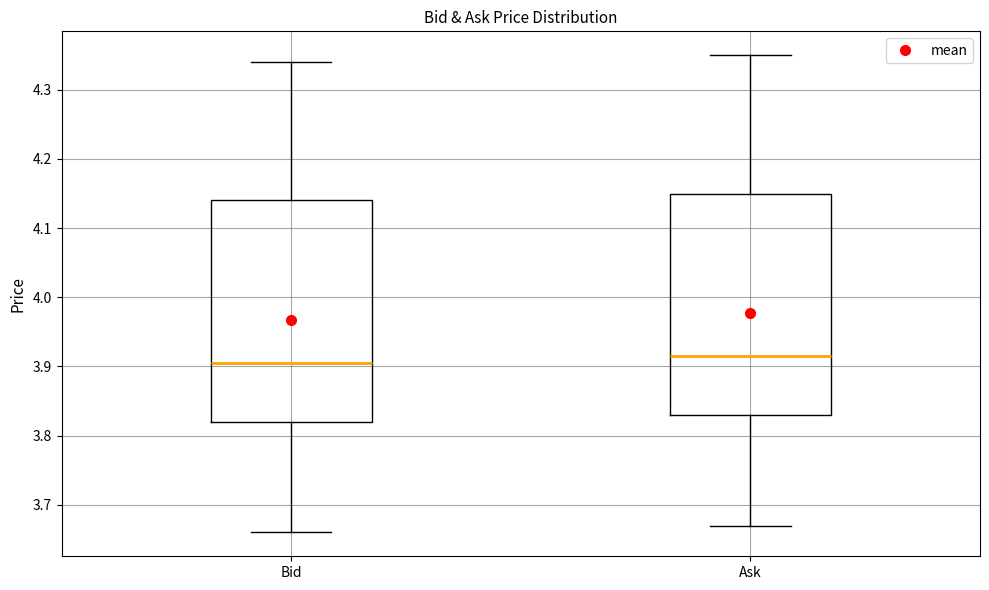

Where is the lower edge of the box for Ask on the y-axis? The values are not printed on the chart, so give them approximately, as read against the axis.

3.83